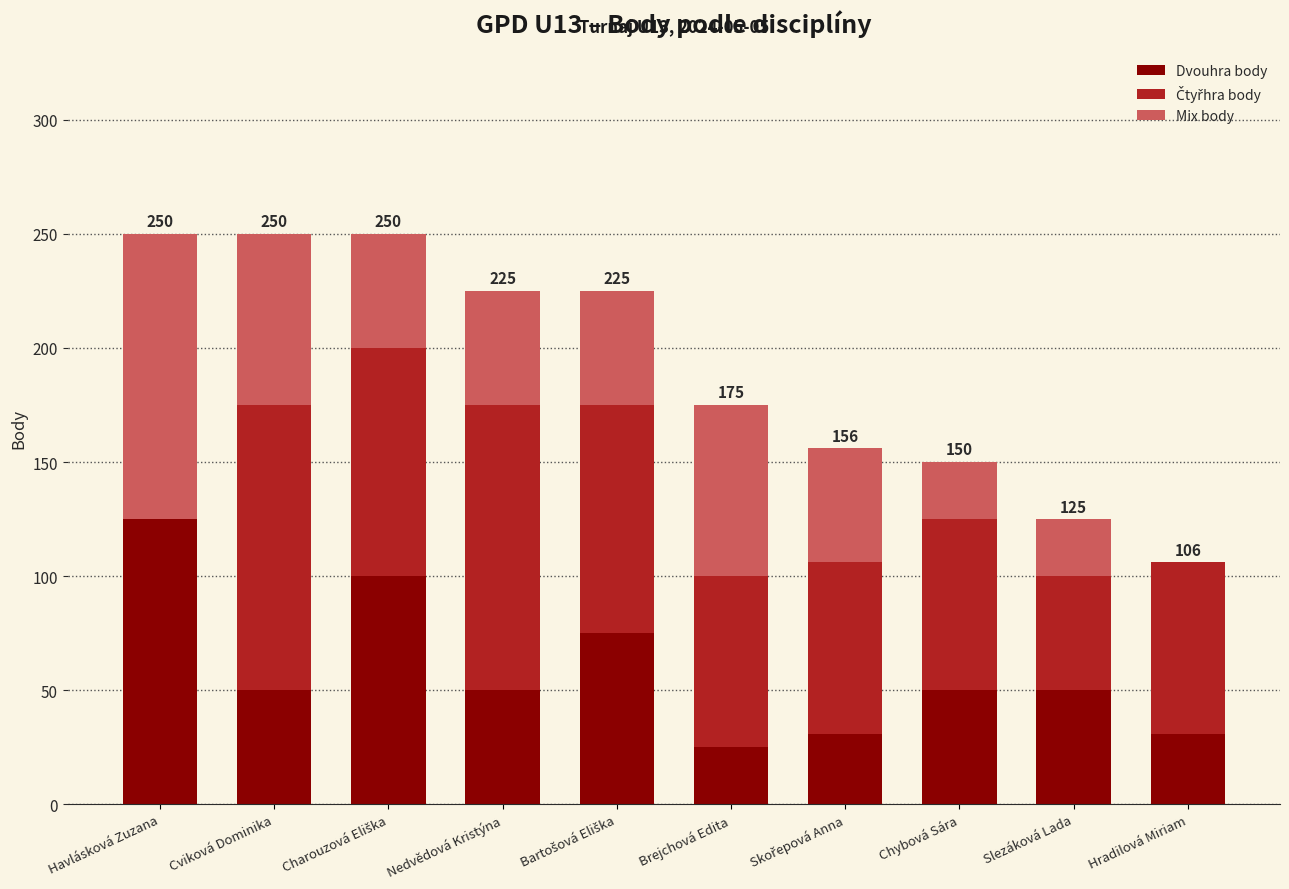

What is the total value across all series at Chybová Sára?

150